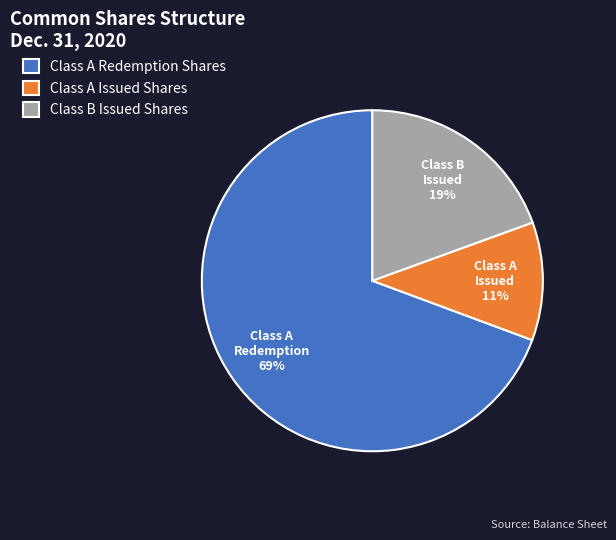

Does any single category account for the majority?

Yes